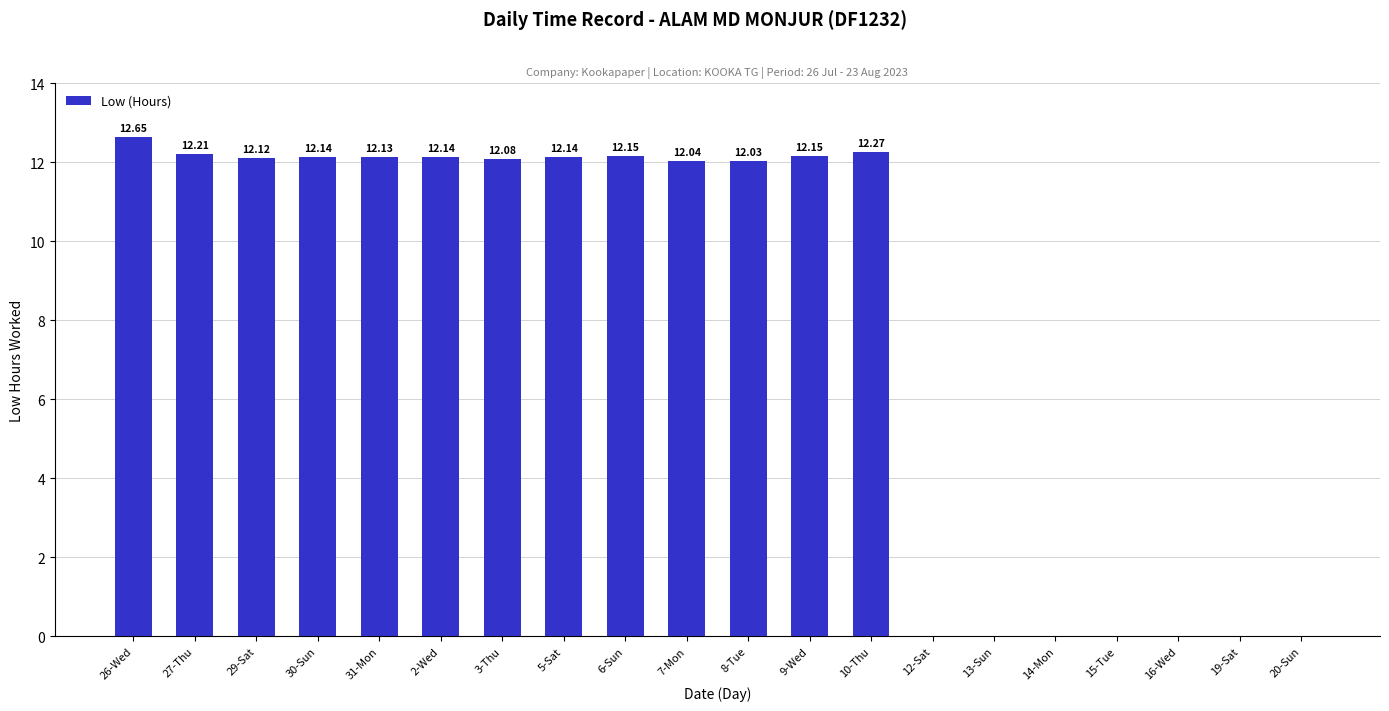

What is the change in value from 10-Thu to 16-Wed?

-12.3